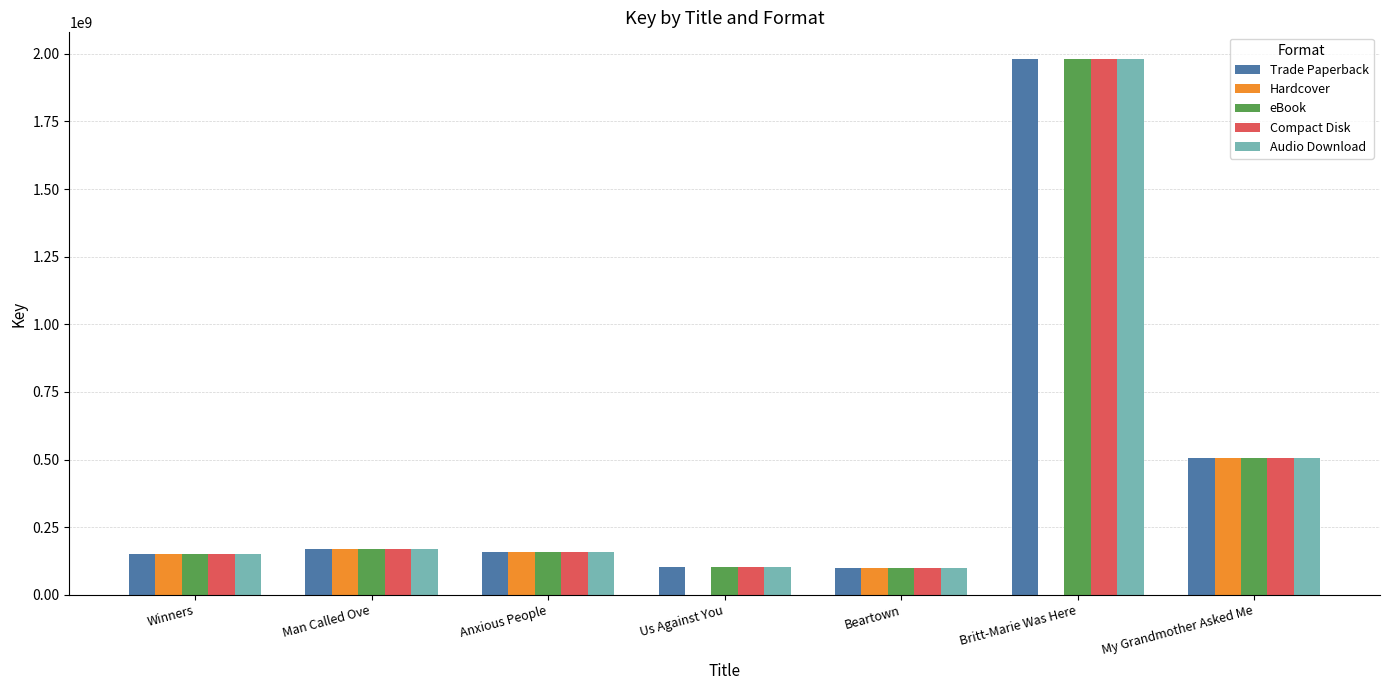

The value of eBook at Beartown is 100295520. True or false?

True